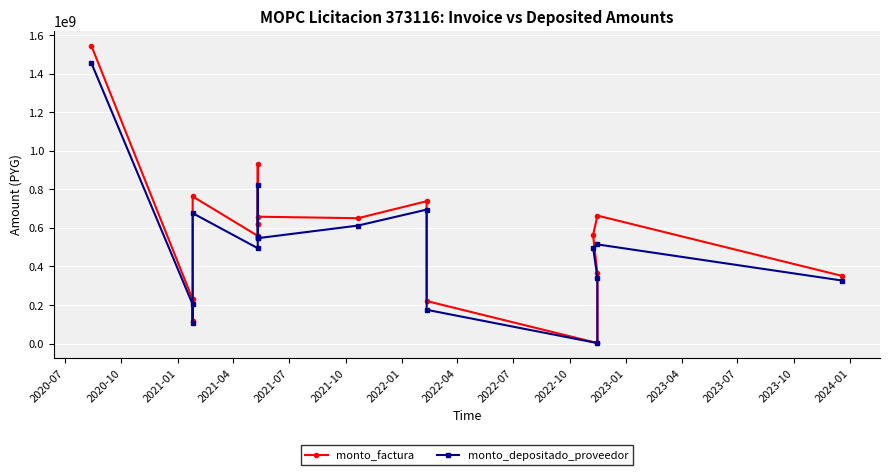

What is the approximate value of monto_depositado_proveedor at 2021-07, to the nearest 50?

494320750